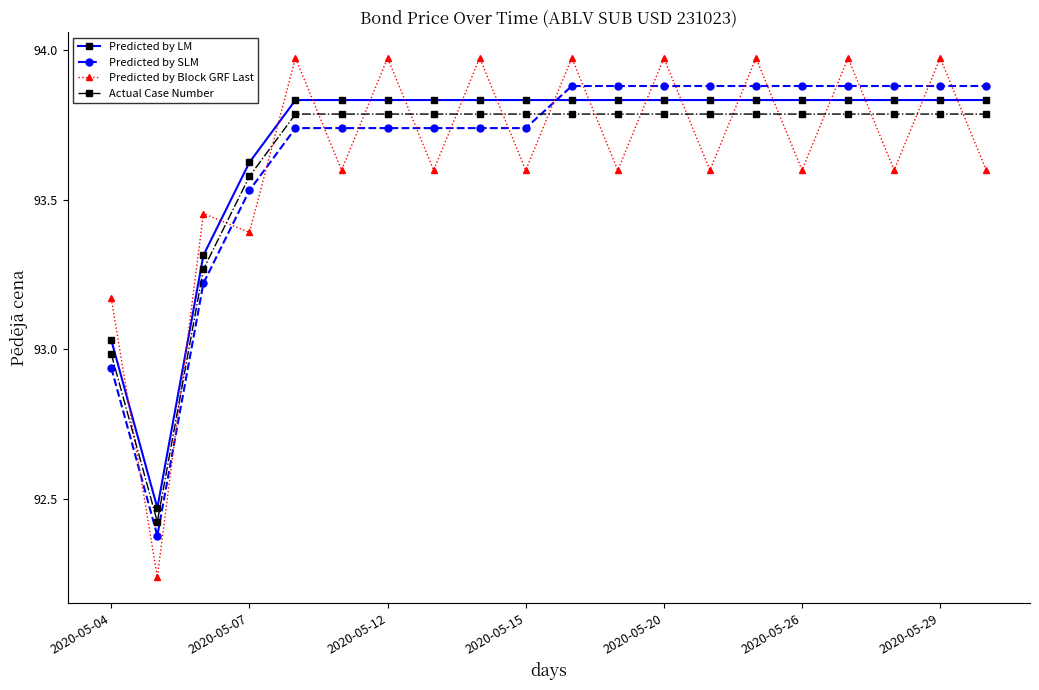

At how many categories does at least one series exceed 92?

20